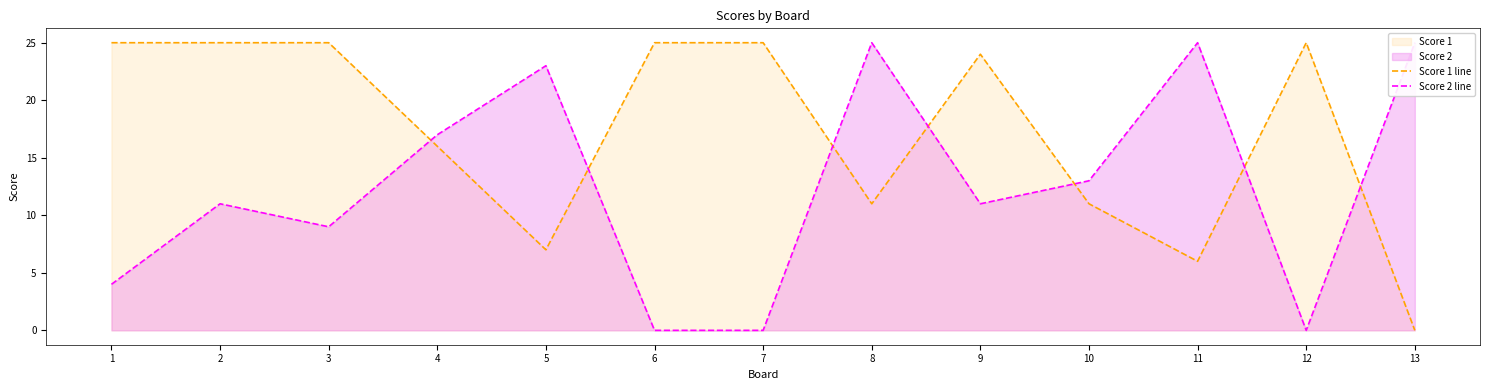

Is the value of Score 2 line at 4 greater than the value of Score 1 line at 2?

No